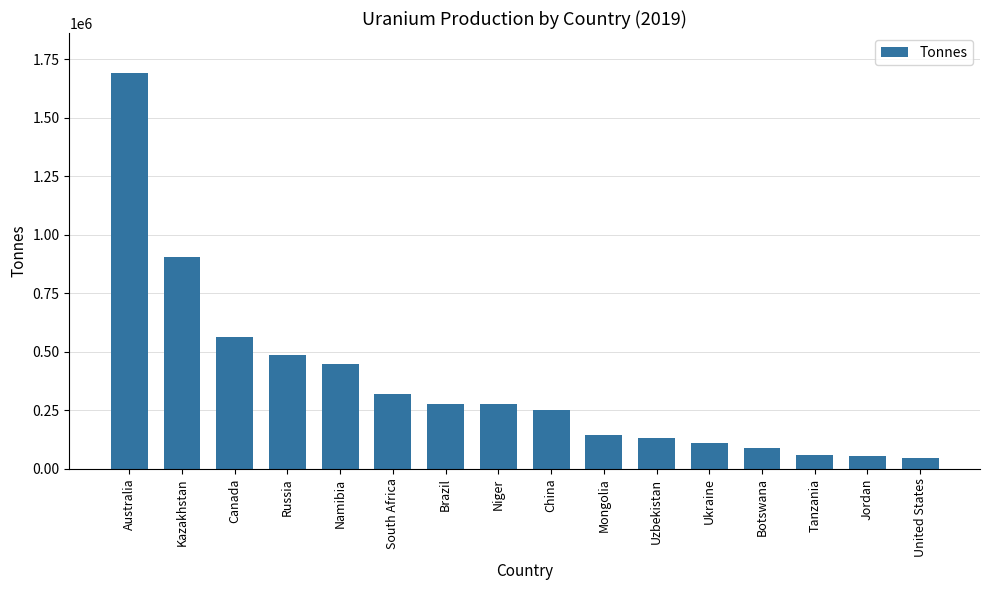

Count the number of data series in this chart.

1